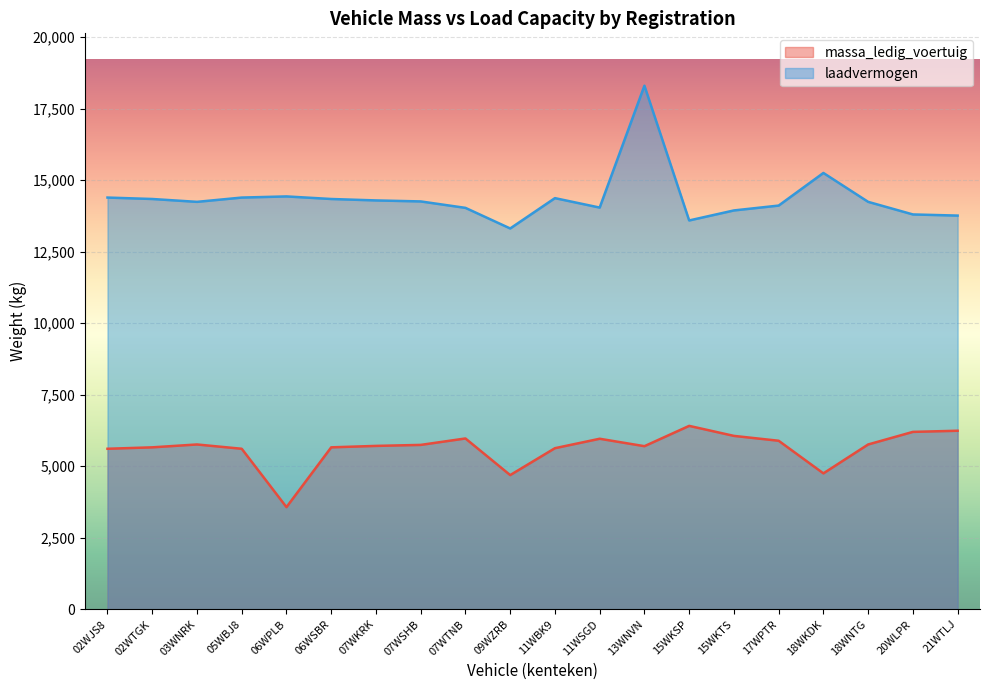

How many lines are shown in the chart?

2